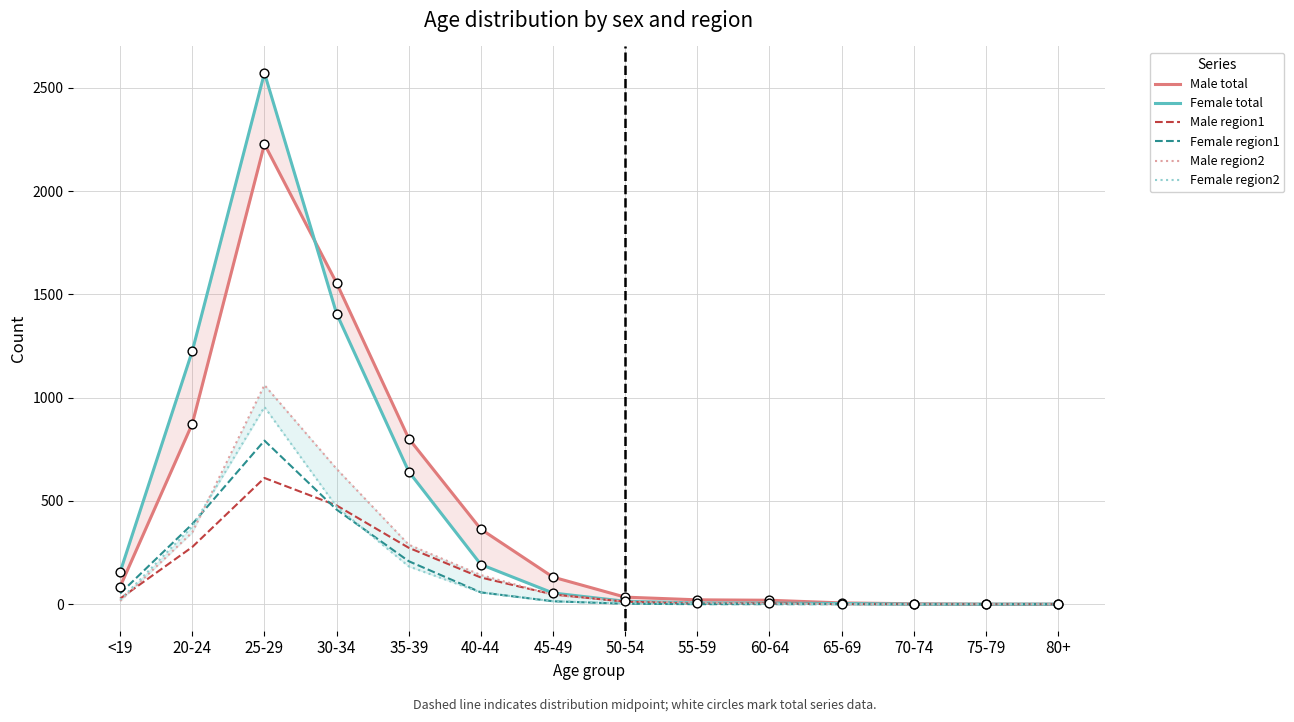

Which series reaches the maximum Y coordinate?

Female total